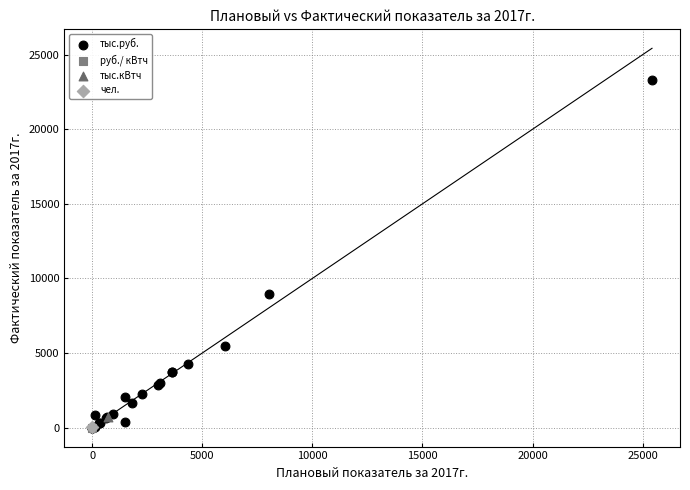

What are all the series names shown in the legend?

тыс.руб., руб./ кВтч, тыс.кВтч, чел.